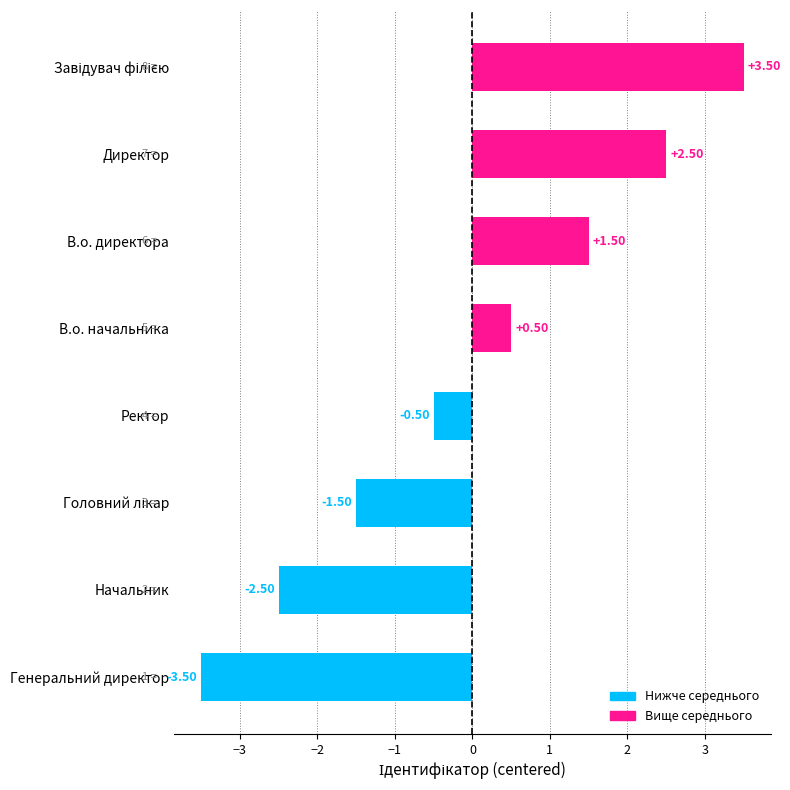

At which label is the value closest to 0?

Ректор